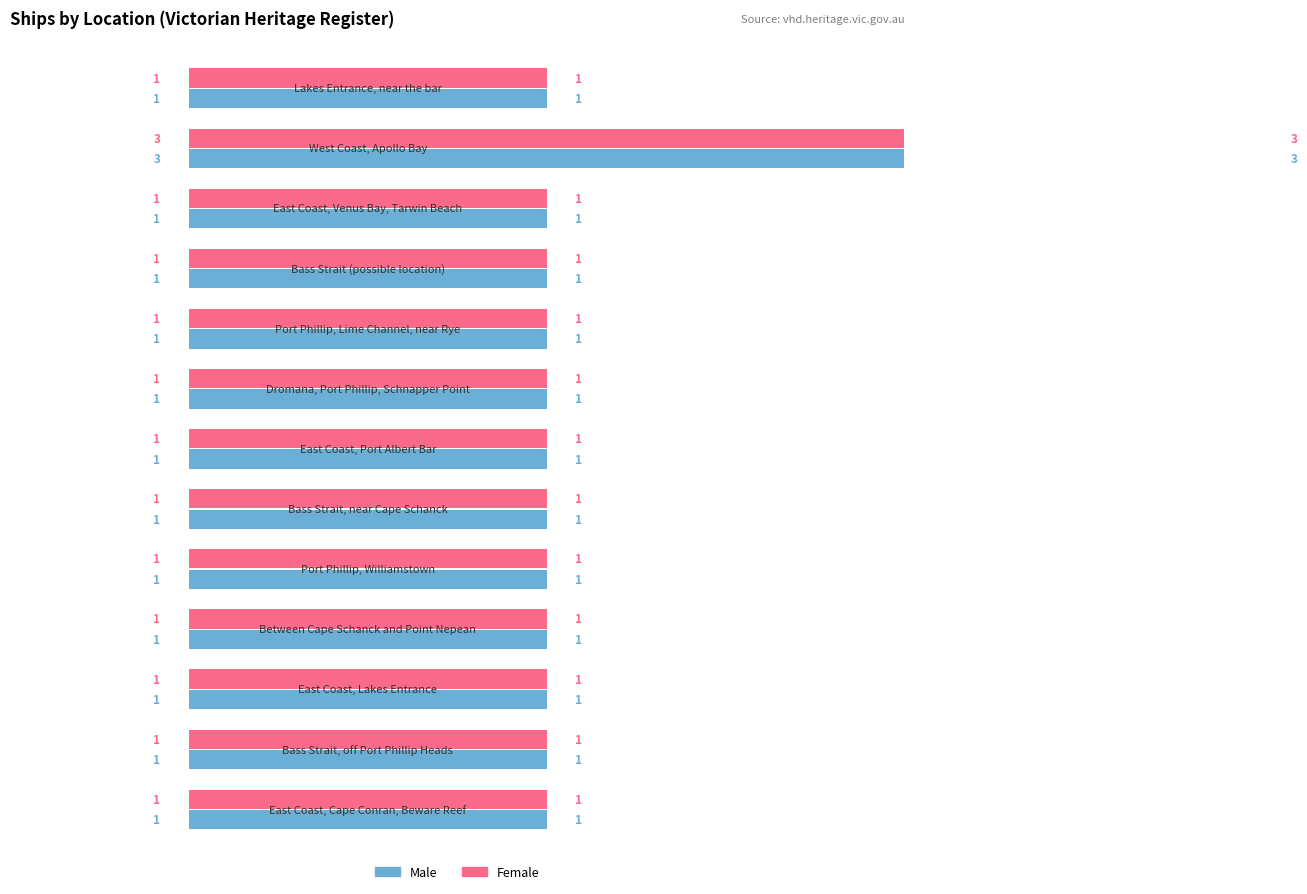

How many distinct data groups are displayed?

2